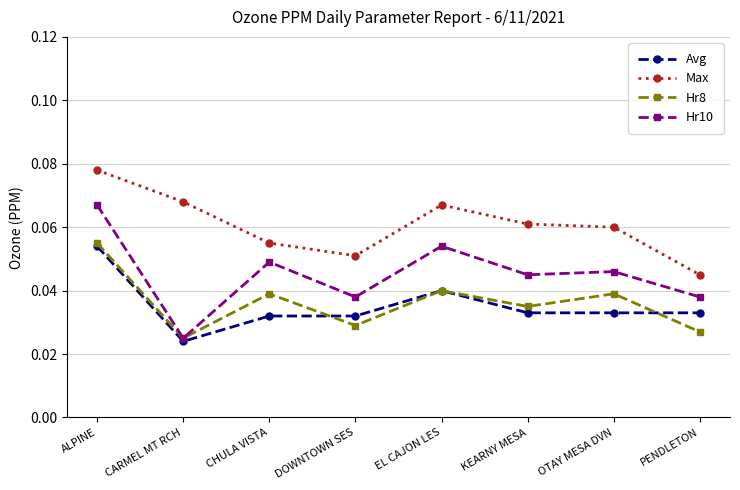

True or false: Hr10 has more than 0 points higher than both neighbors.

True